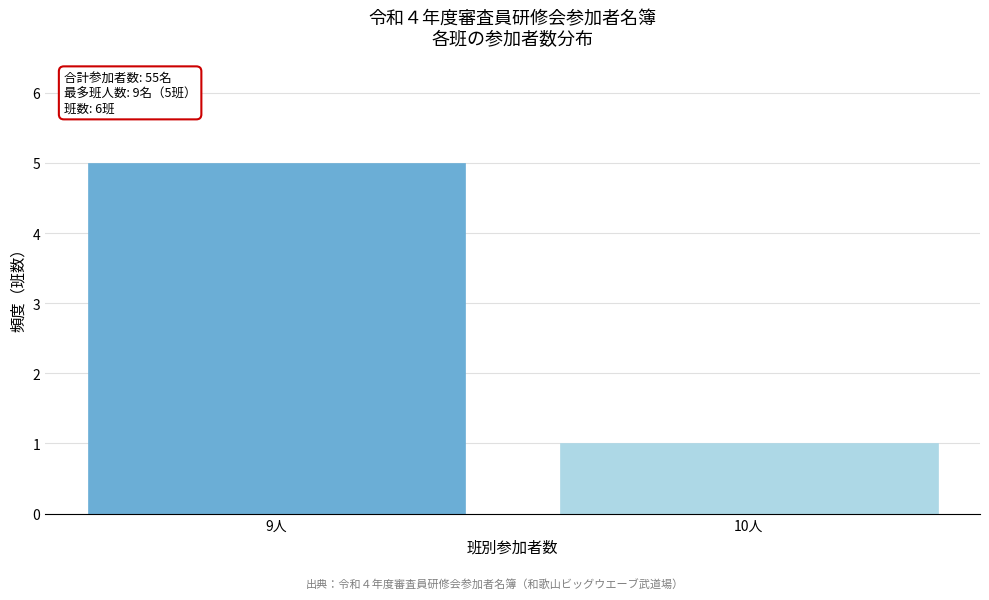

Reading right to left, list all the values displayed in this chart.

1	5